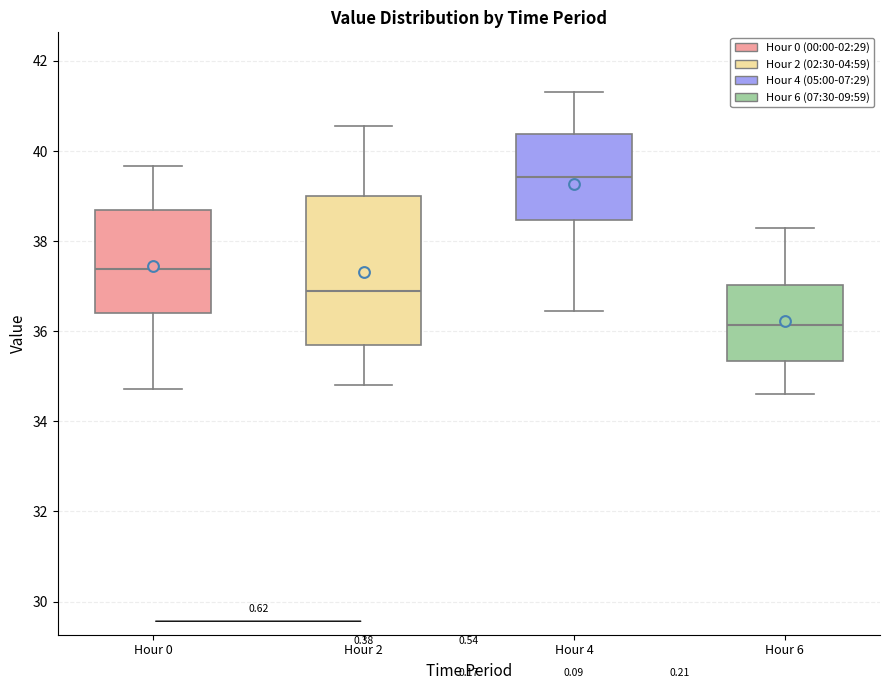

Which box has the lowest median line?

Hour 6